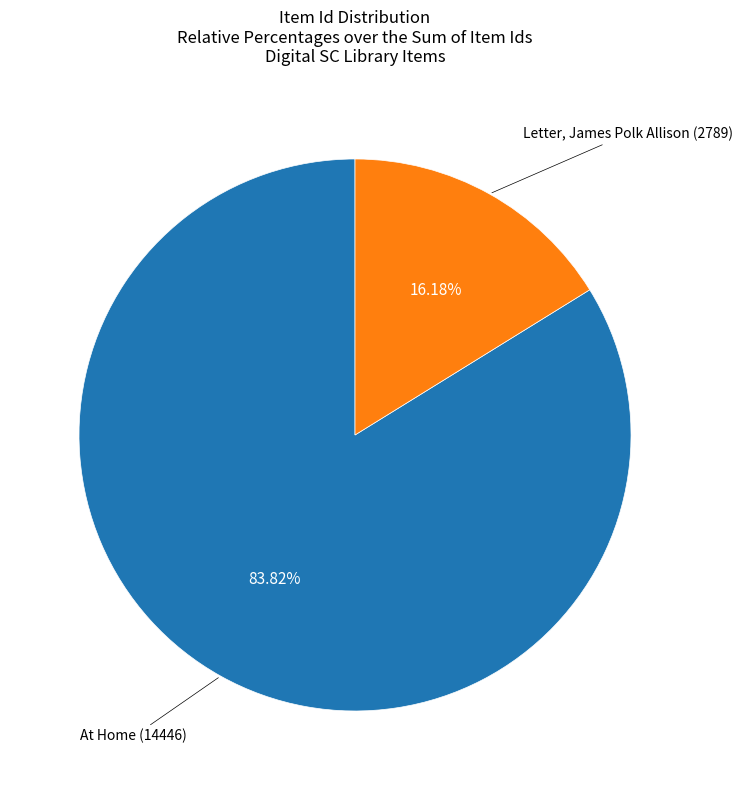

To the nearest percent, what is the combined percentage of At Home (14446) and Letter, James Polk Allison (2789)?

100%